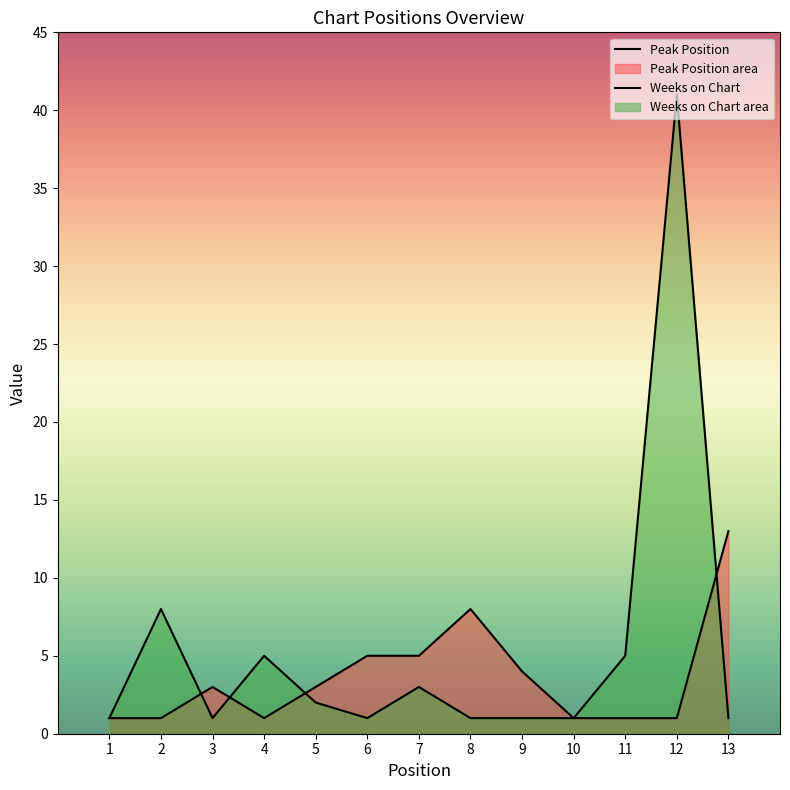

What is the sum of all Weeks on Chart values?

71